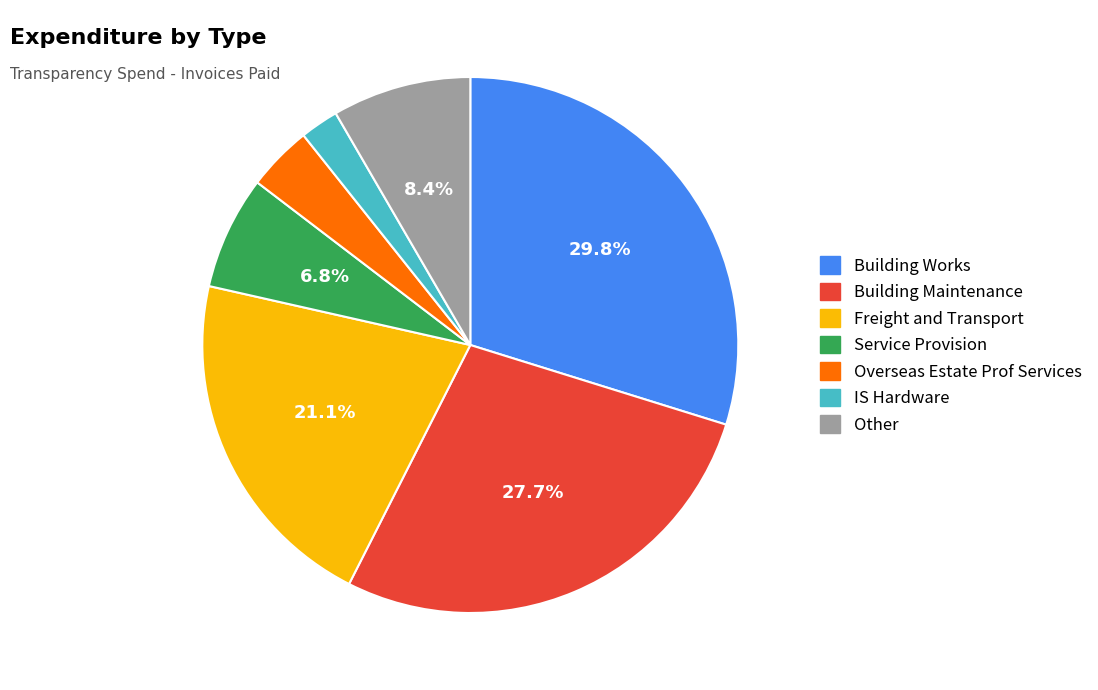

Is there a majority slice in this chart?

No